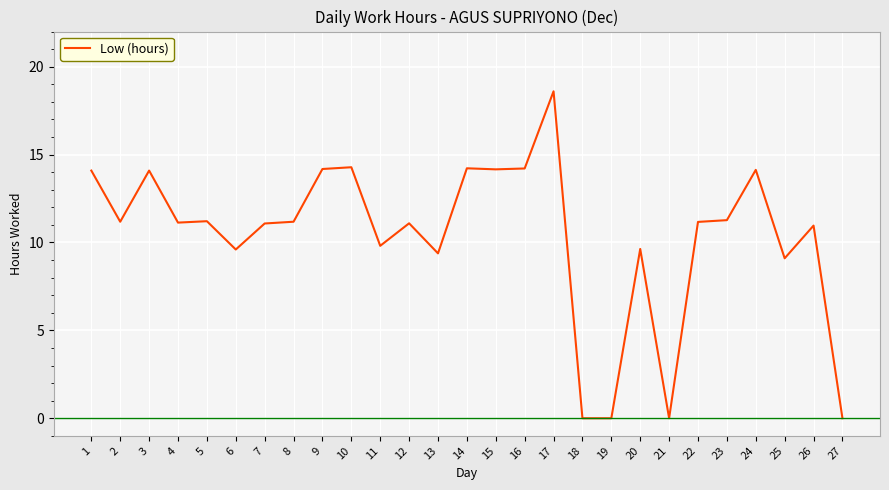

Which category has the highest value across all series?

17